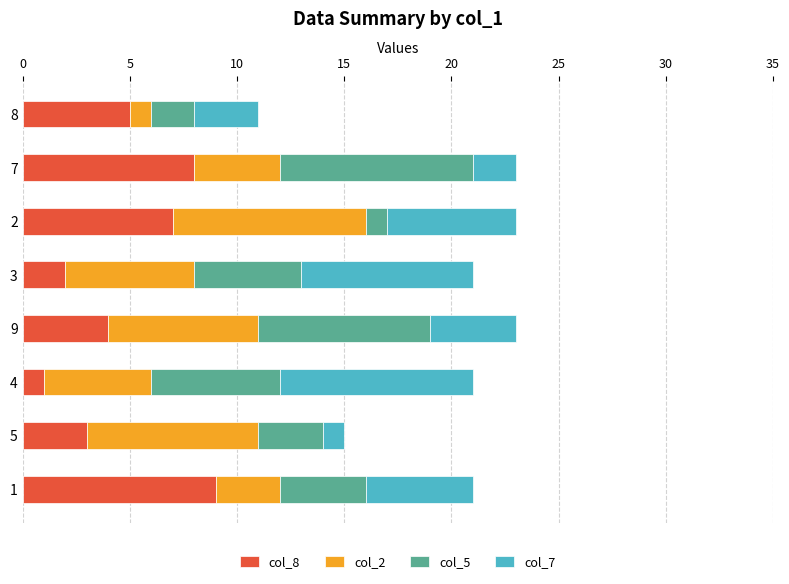

True or false: col_8 has a value of 5 at 8.

True